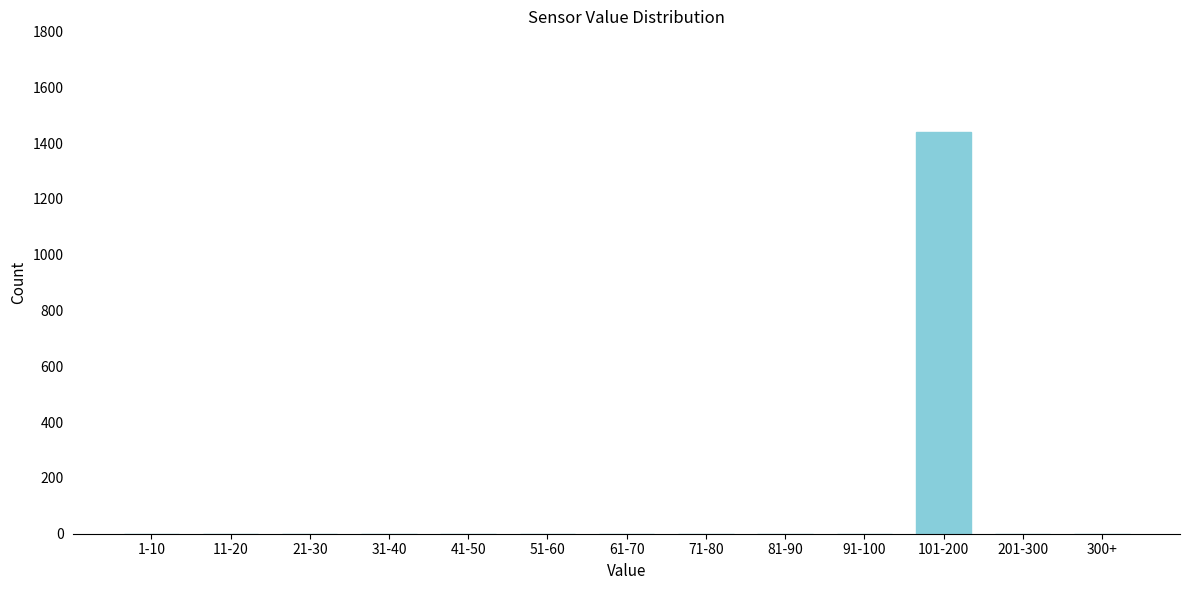

Reading left to right, transcribe all the data shown in this chart.

1-10=0	11-20=0	21-30=0	31-40=0	41-50=0	51-60=0	61-70=0	71-80=0	81-90=0	91-100=0	101-200=1440	201-300=0	300+=0